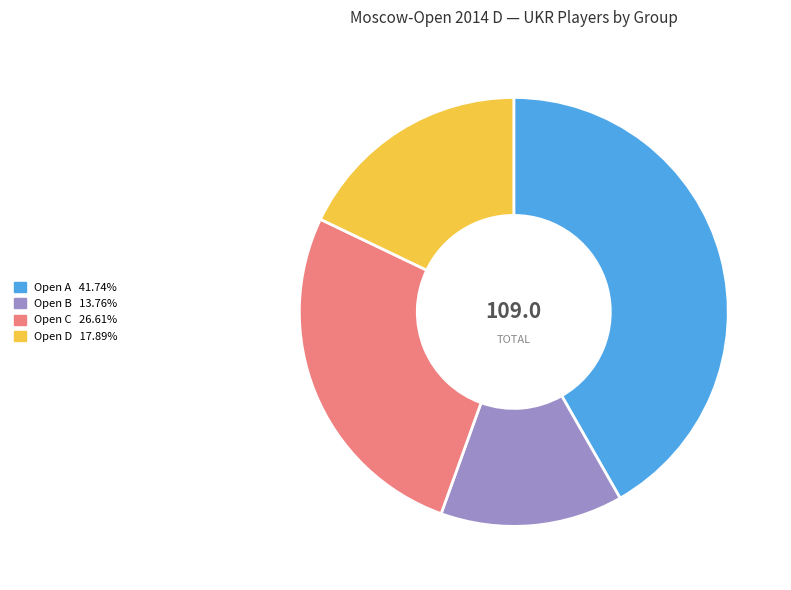

Does Open D account for over 50% of the chart?

No